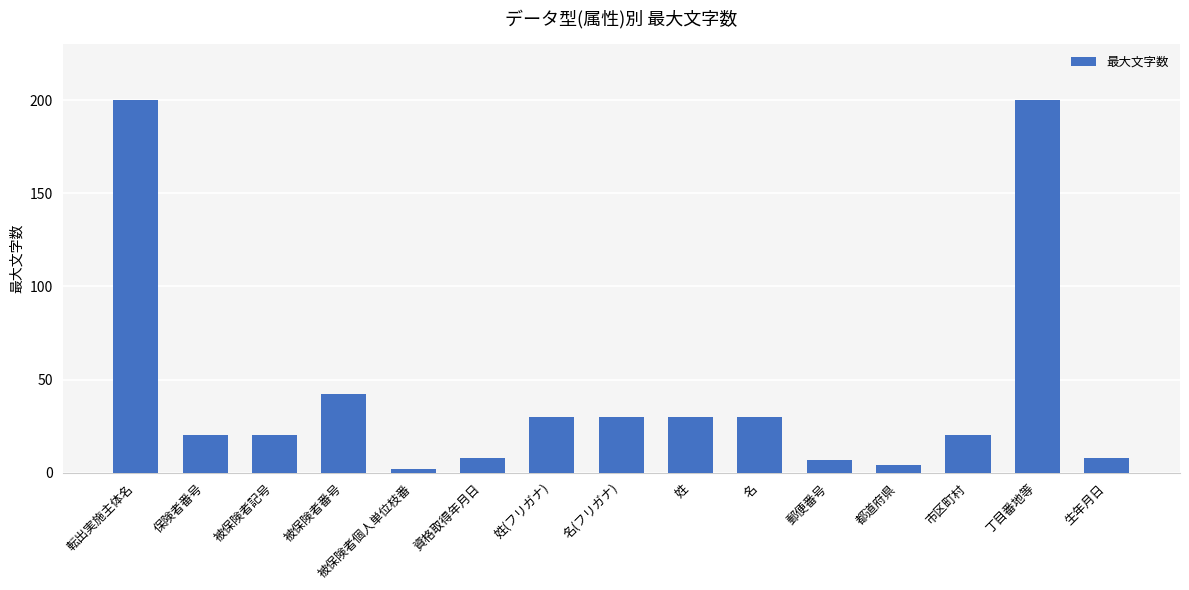

Where is the data nearest to the value 101?

被保険者番号